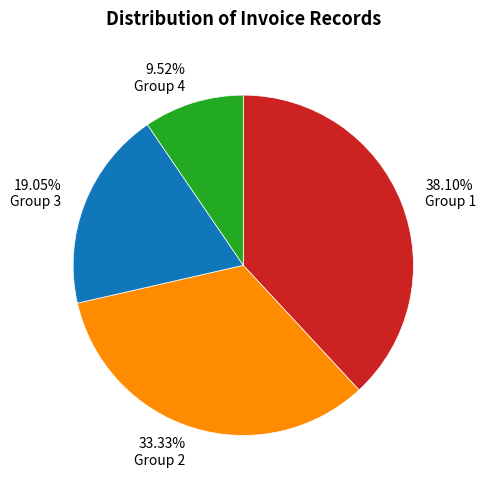

Between Group 4 and Group 1, which is larger?

Group 1